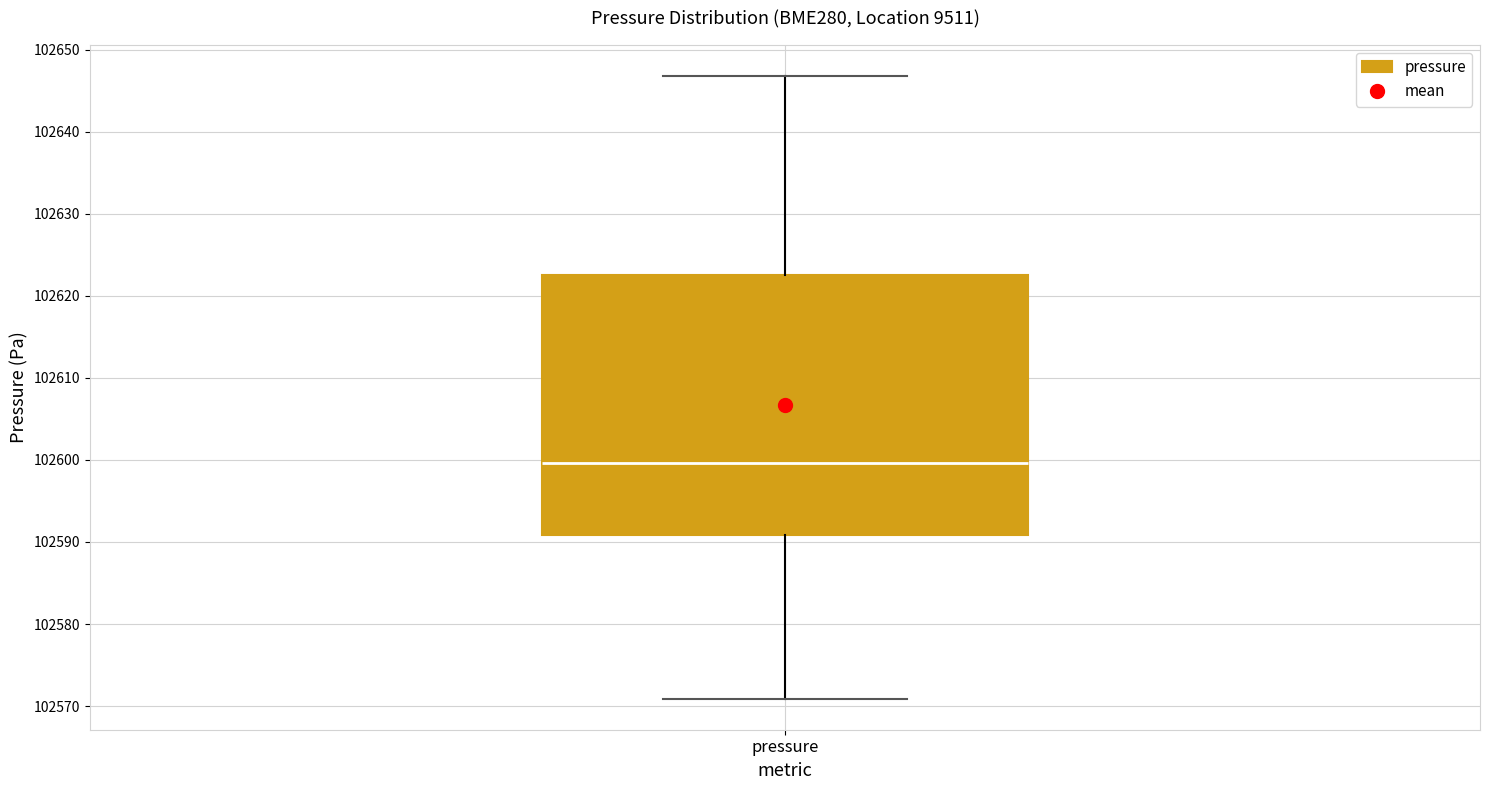

Transcribe this box plot: give where the median line is, the range the box spans, and where the two whiskers end, as read against the y-axis. The values are not printed on the chart, so give them approximately, as read against the axis.

median 102600, box 102591 to 102623, whiskers 102571 to 102647